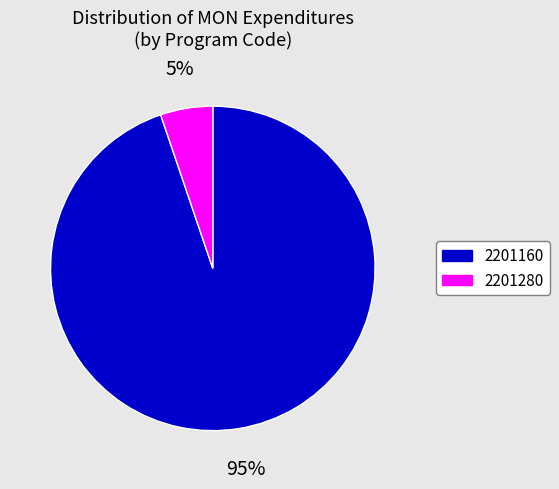

Is there any slice that represents more than half of the pie?

Yes